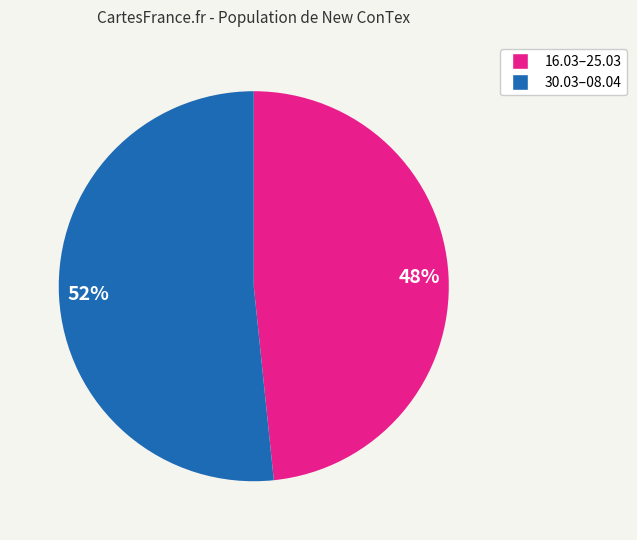

Does any single category account for the majority?

Yes